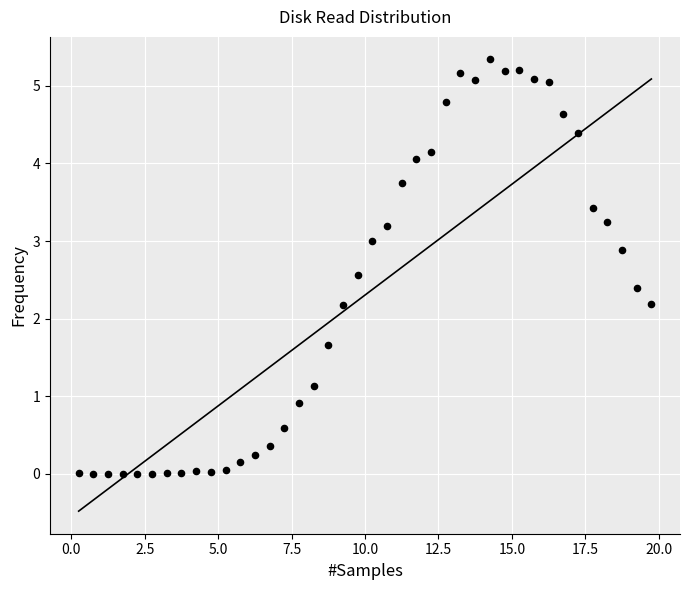

What is the range of Y values (max minus min)?

5.3